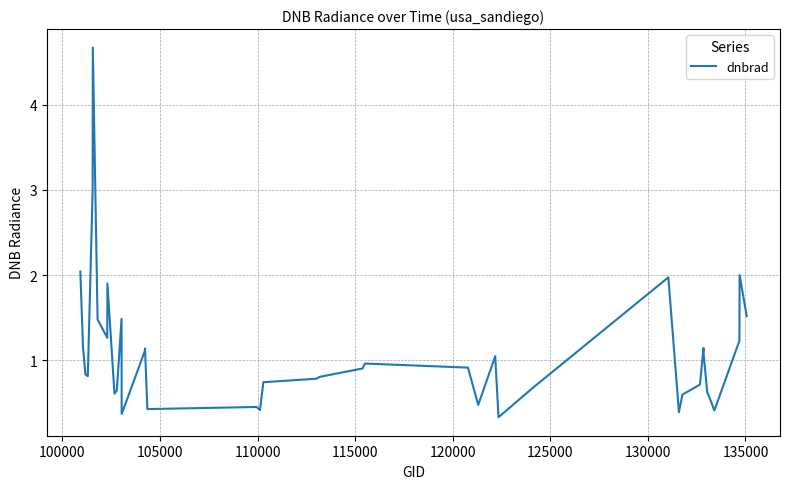

What is the minimum value shown in the chart?

0.3